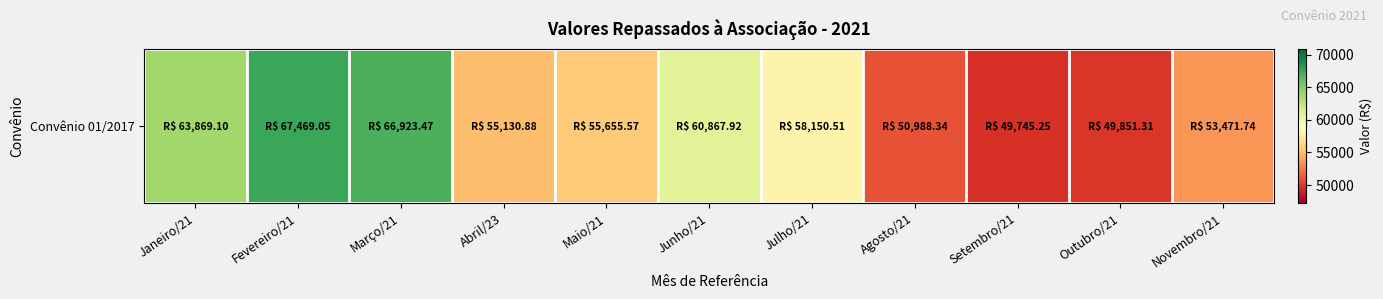

What is the average value?

57465.7